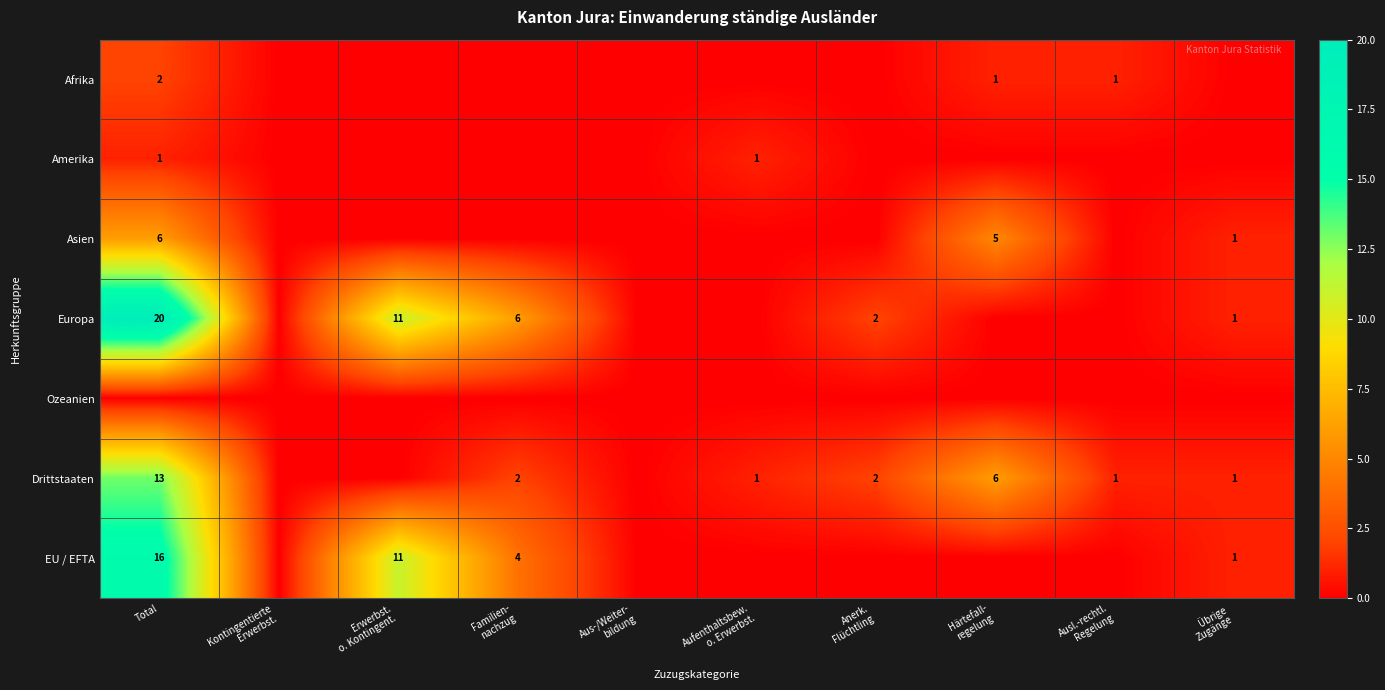

The value of Drittstaaten at Total is 23. True or false?

False